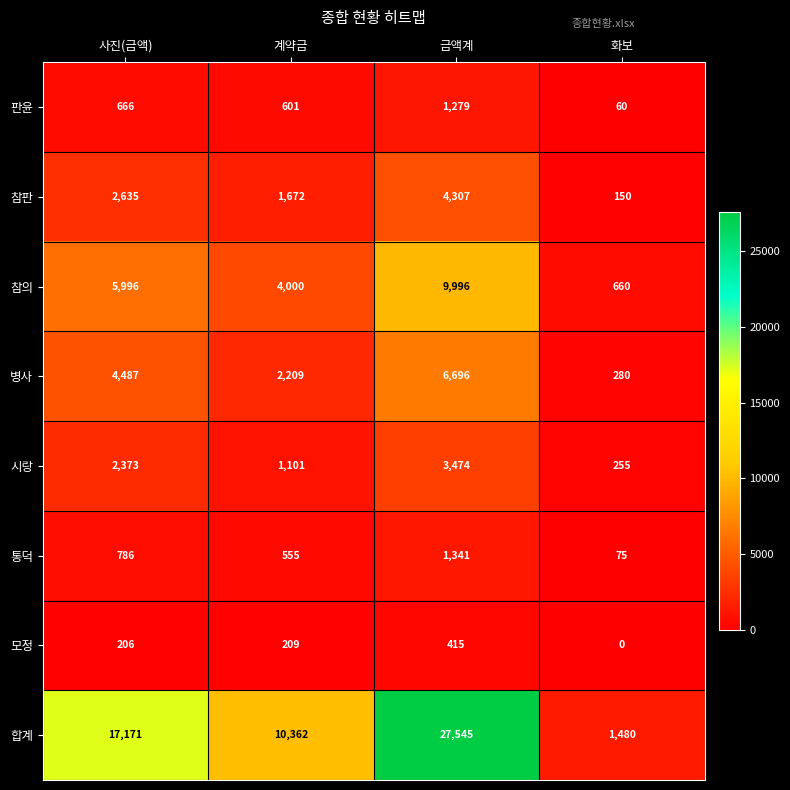

The value of 합계 at 화보 is 1480. True or false?

True